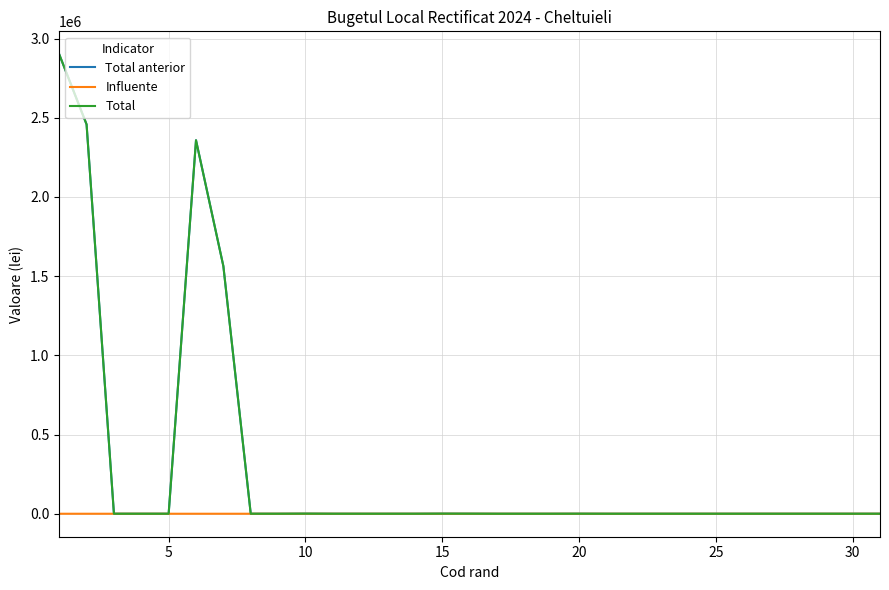

True or false: Total anterior has more than 2 interior local peaks.

True